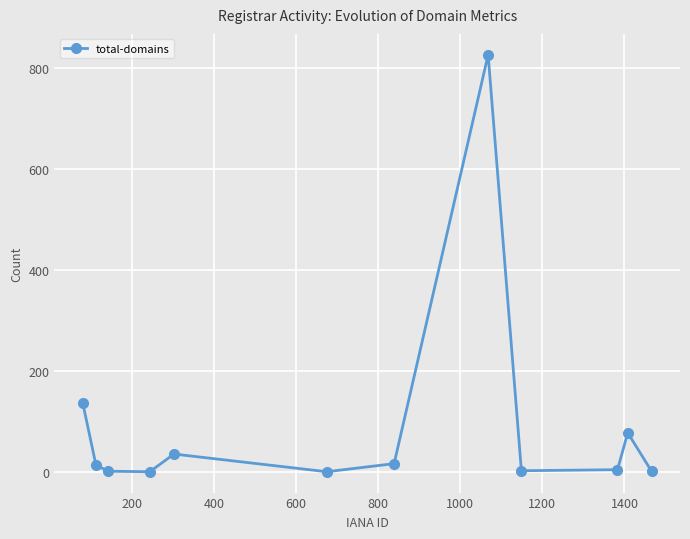

How many values are below 14?

6